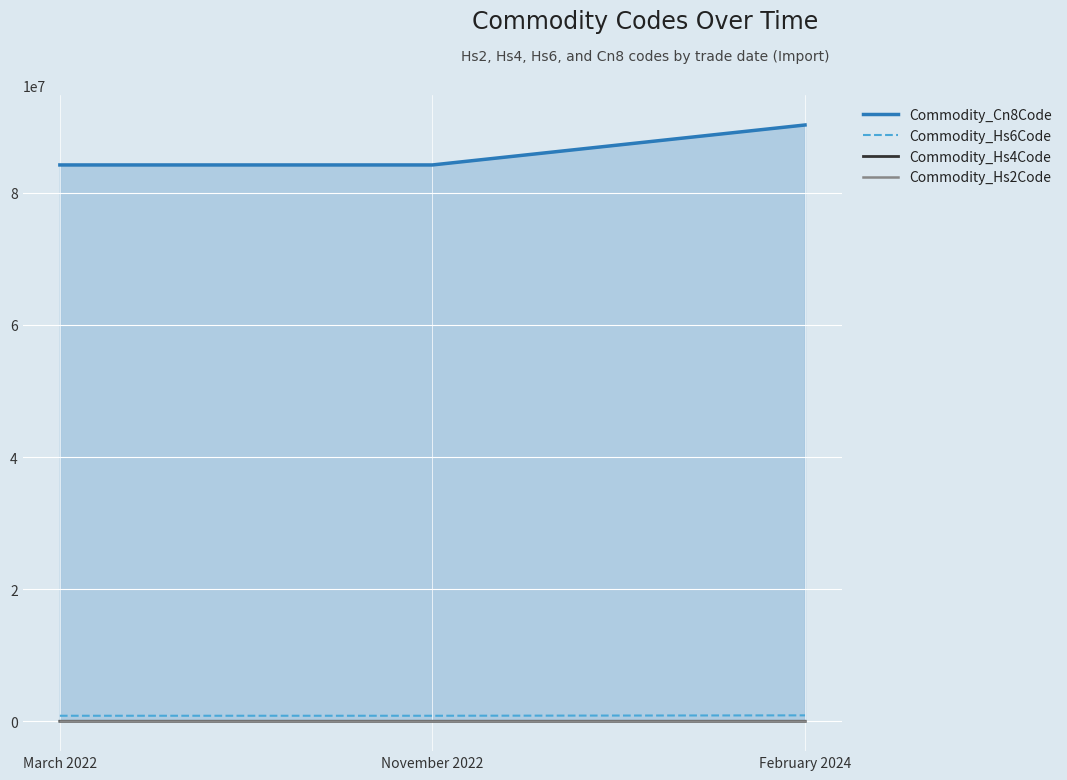

Which series has the largest total across all categories?

Commodity_Cn8Code